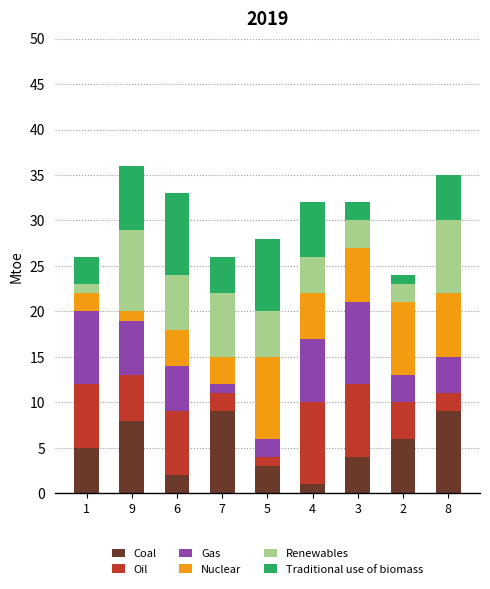

What are all the series names shown in the legend?

Coal, Oil, Gas, Nuclear, Renewables, Traditional use of biomass